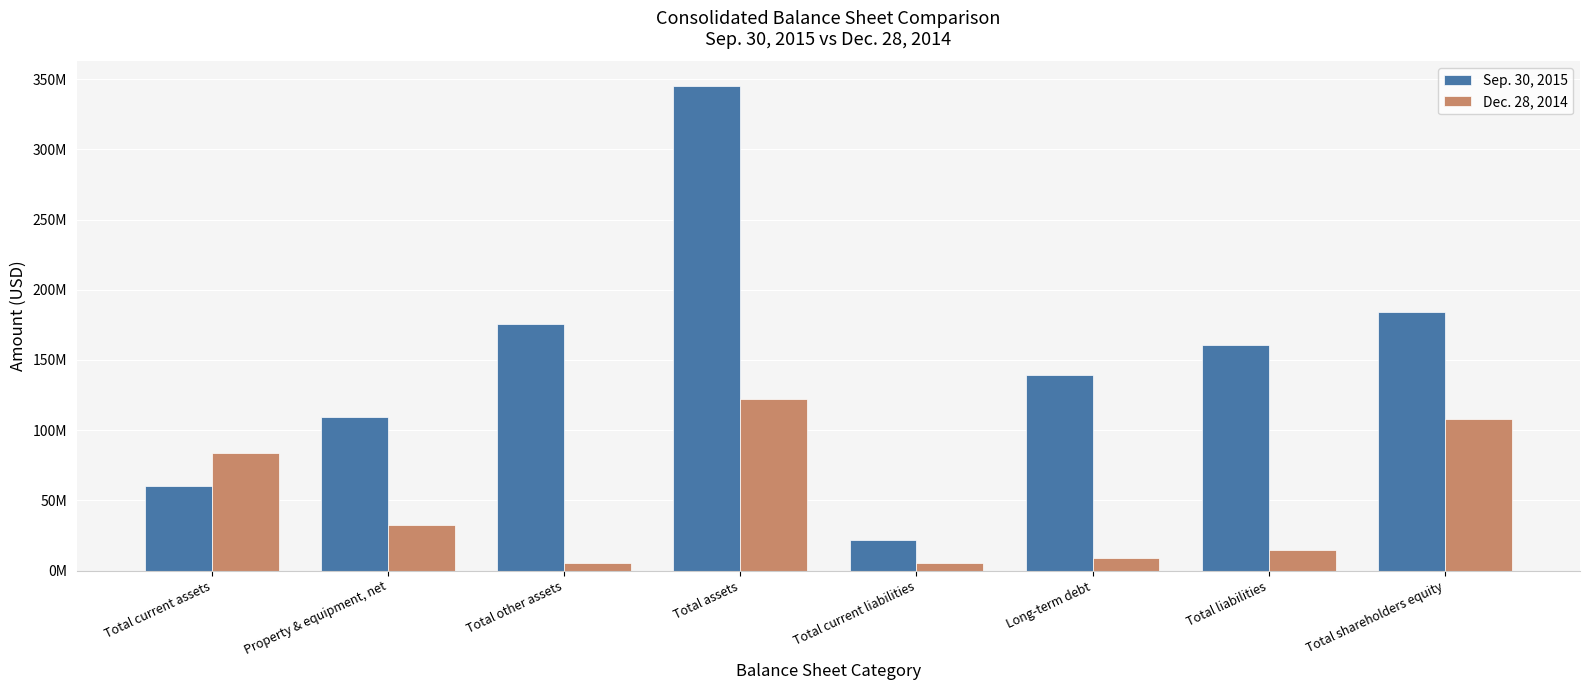

What is the difference between the Dec. 28, 2014 values at Total other assets and Total current liabilities?

43000